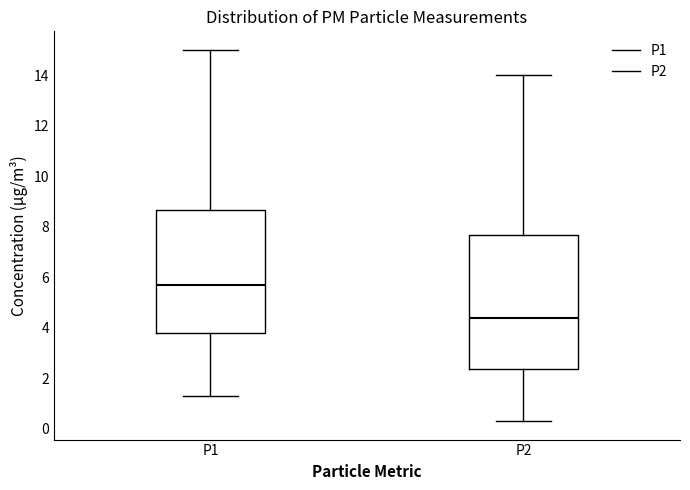

Where does the upper whisker of the box for P1 end on the y-axis? The values are not printed on the chart, so give them approximately, as read against the axis.

15.0